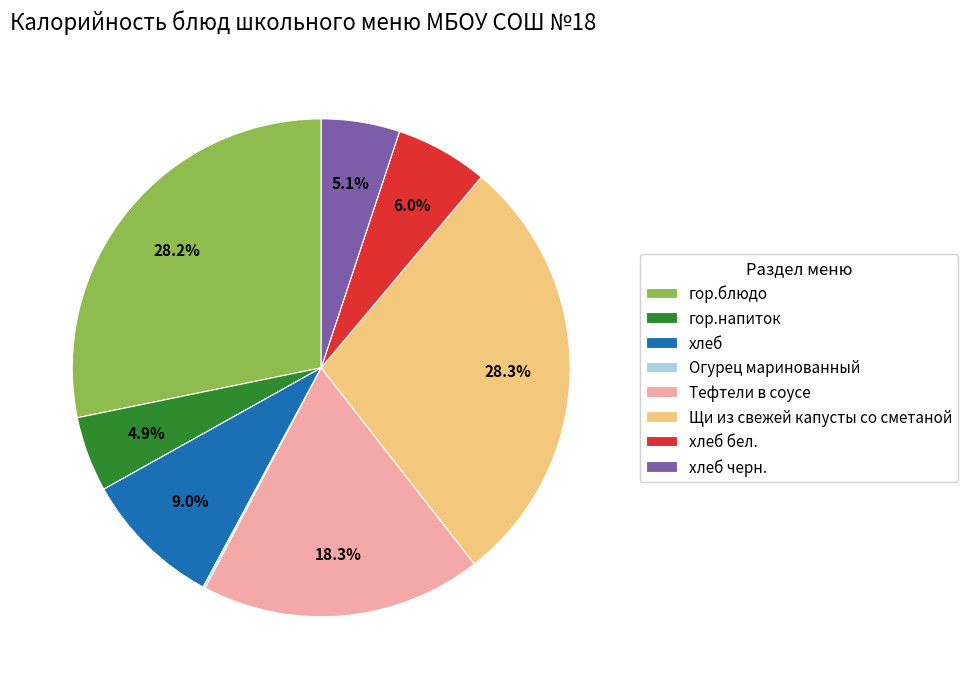

To the nearest percent, what is the difference between the гор.напиток and гор.блюдо slice percentages?

23%